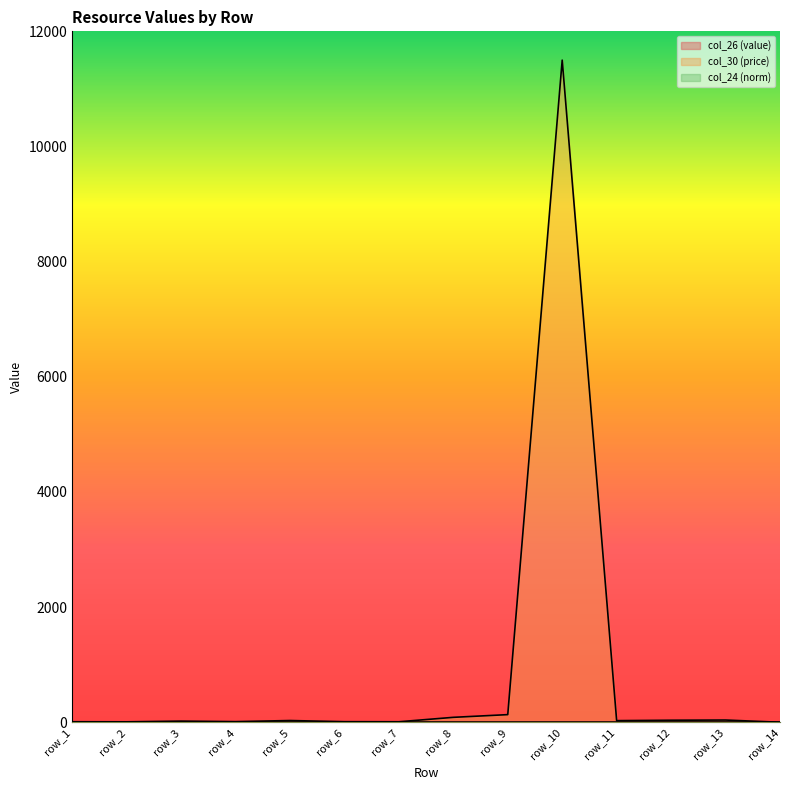

Reading left to right, what are all the values shown in this chart?

col_26 (value): 1.6	0.1	1.0	0.0	0.0	0.0	0.0	0.0	0.0	0.0	0.0	0.0	0.0	0.0
col_30 (price): 9.5	8.1	20.5	11.5	30.4	10.6	9.0	86.0	133.1	11500.0	28.6	35.6	39.0	1.0
col_24 (norm): 1.6	0.1	1.0	0.0	0.0	0.0	0.0	0.0	0.0	0.0	0.0	0.0	0.0	0.0